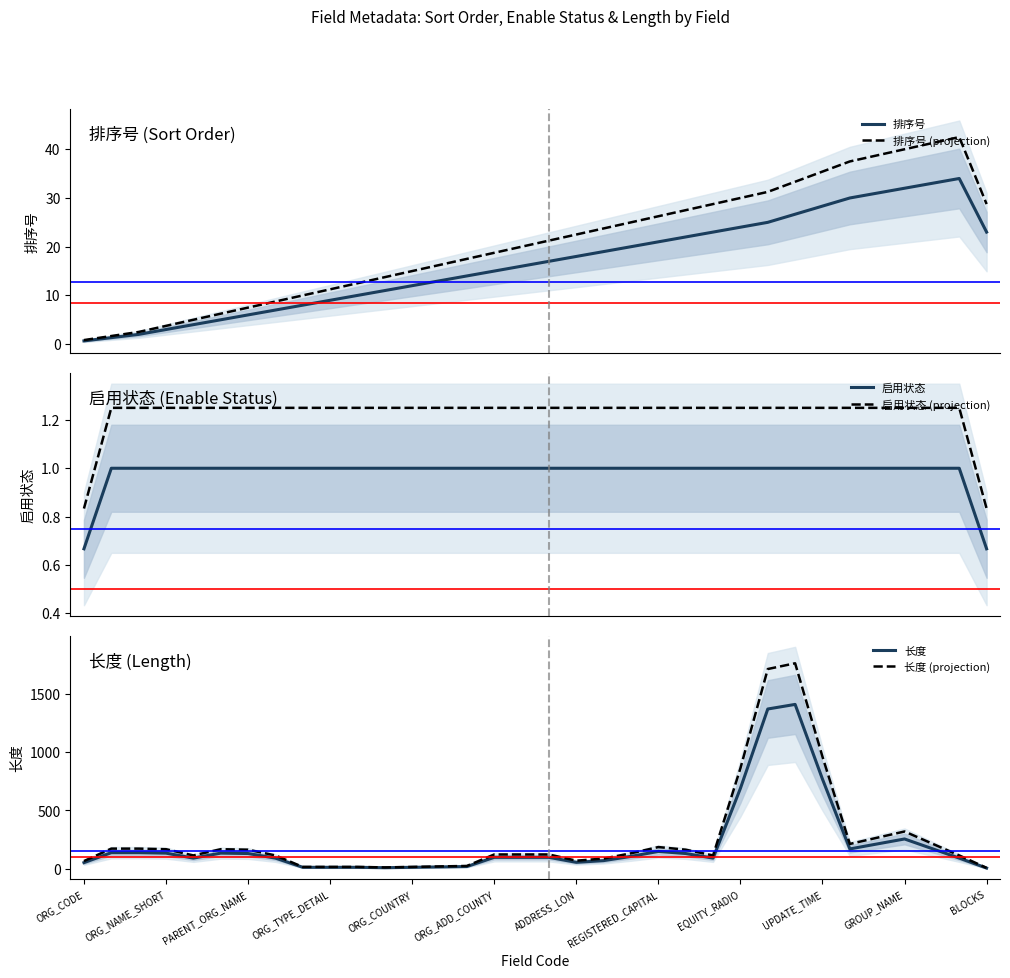

The value of 长度 (projection) at GROUP_NAME is 320.0. True or false?

True